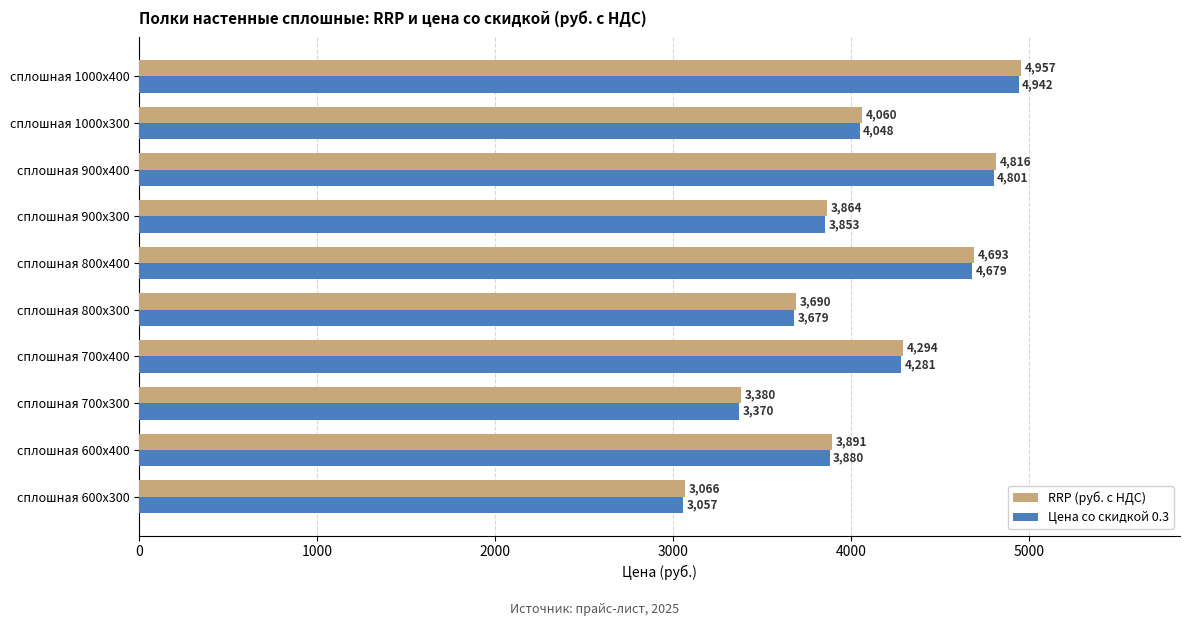

At how many categories does at least one series exceed 4737?

2